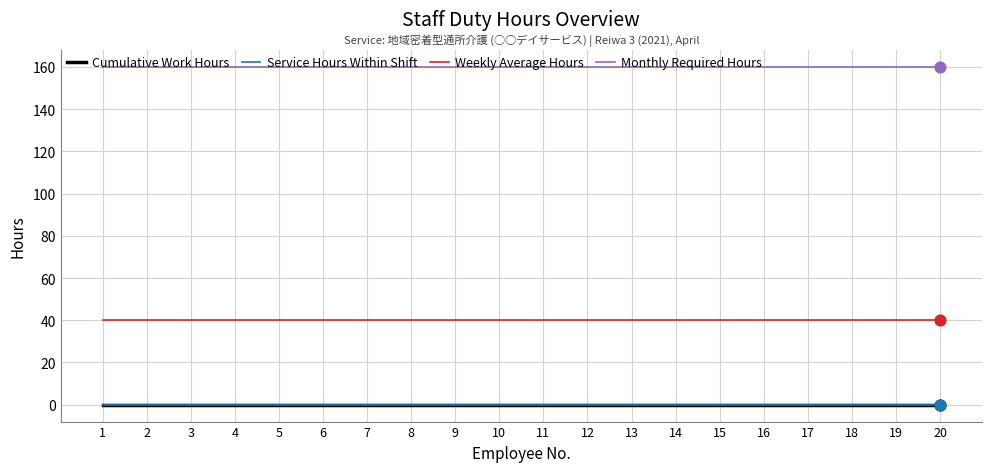

At how many categories does at least one series exceed 53?

20